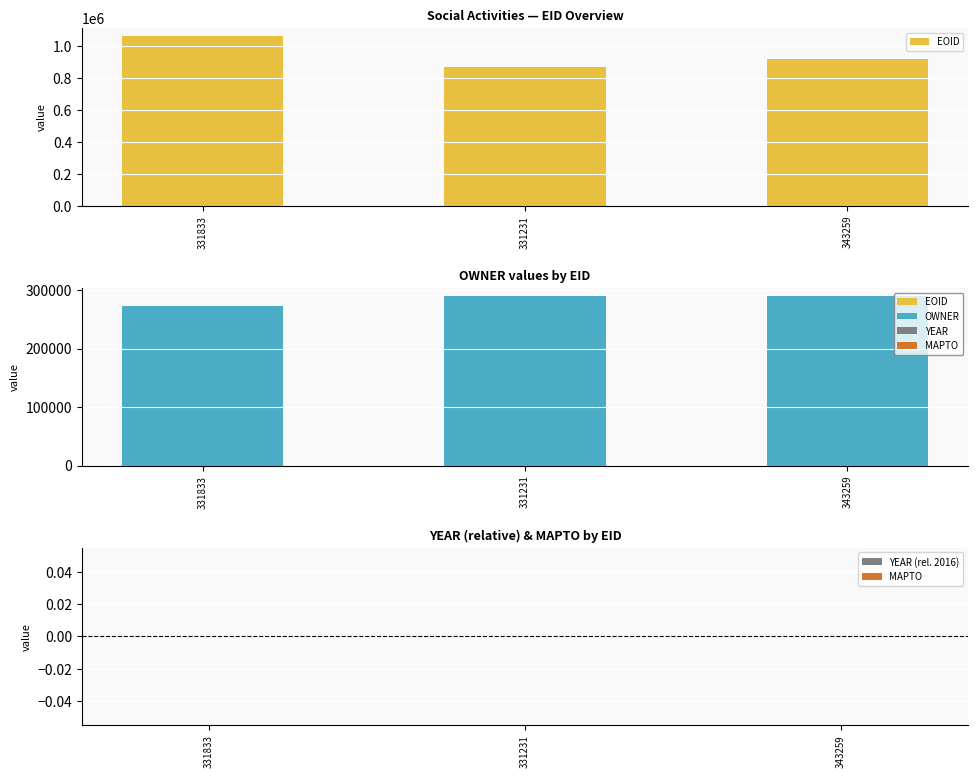

Reading left to right, transcribe all the data shown in this chart.

EOID: 1058644	867521	920217
OWNER: 272329	289666	289666
YEAR (rel. 2016): 0	0	0
MAPTO: 0	0	0